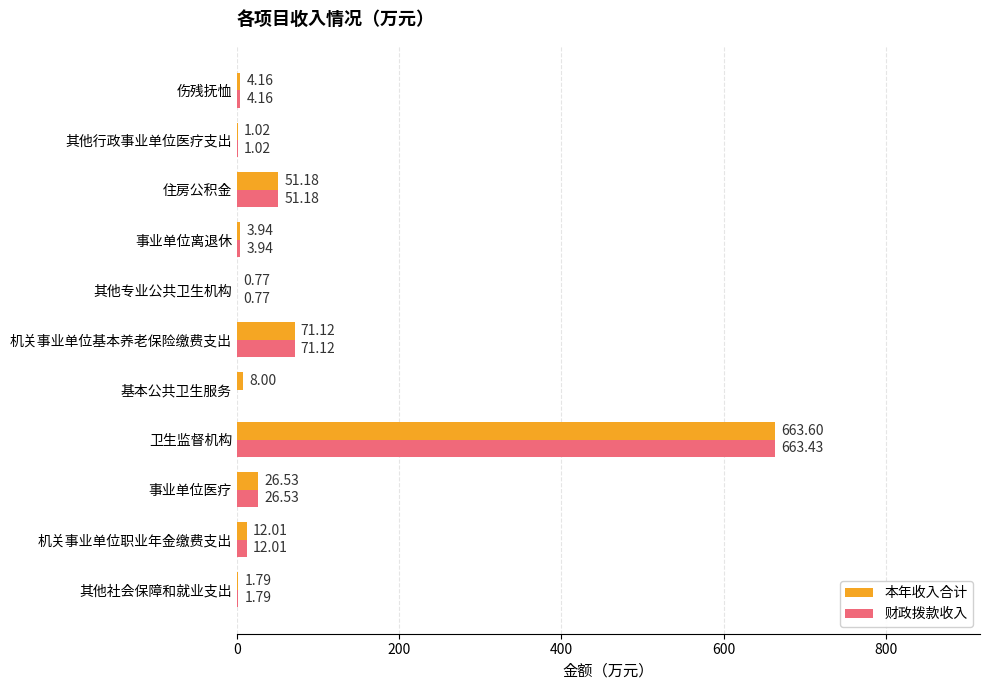

Which series has the widest spread of values?

财政拨款收入